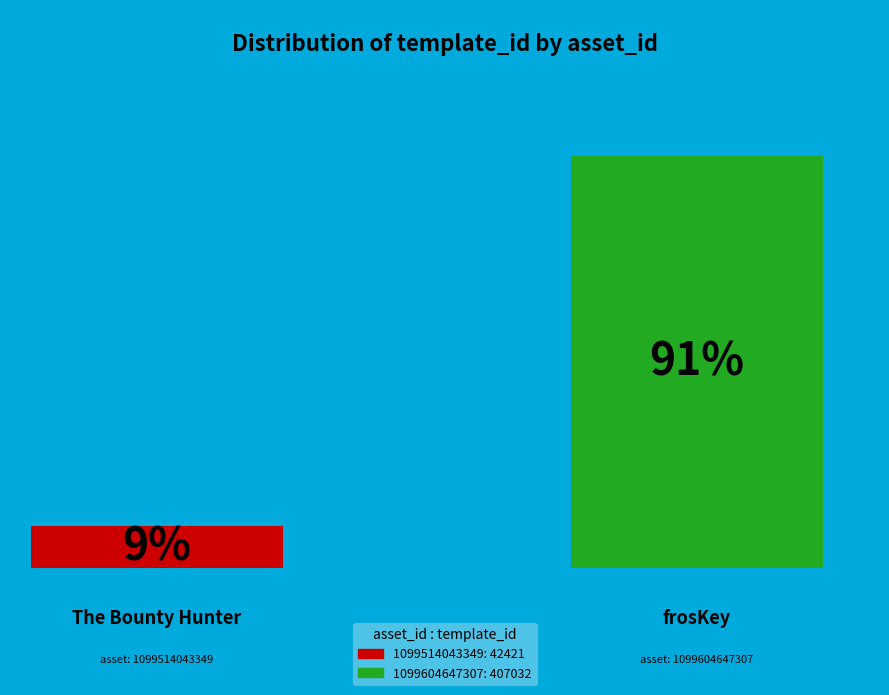

How many segments does this pie chart have?

2